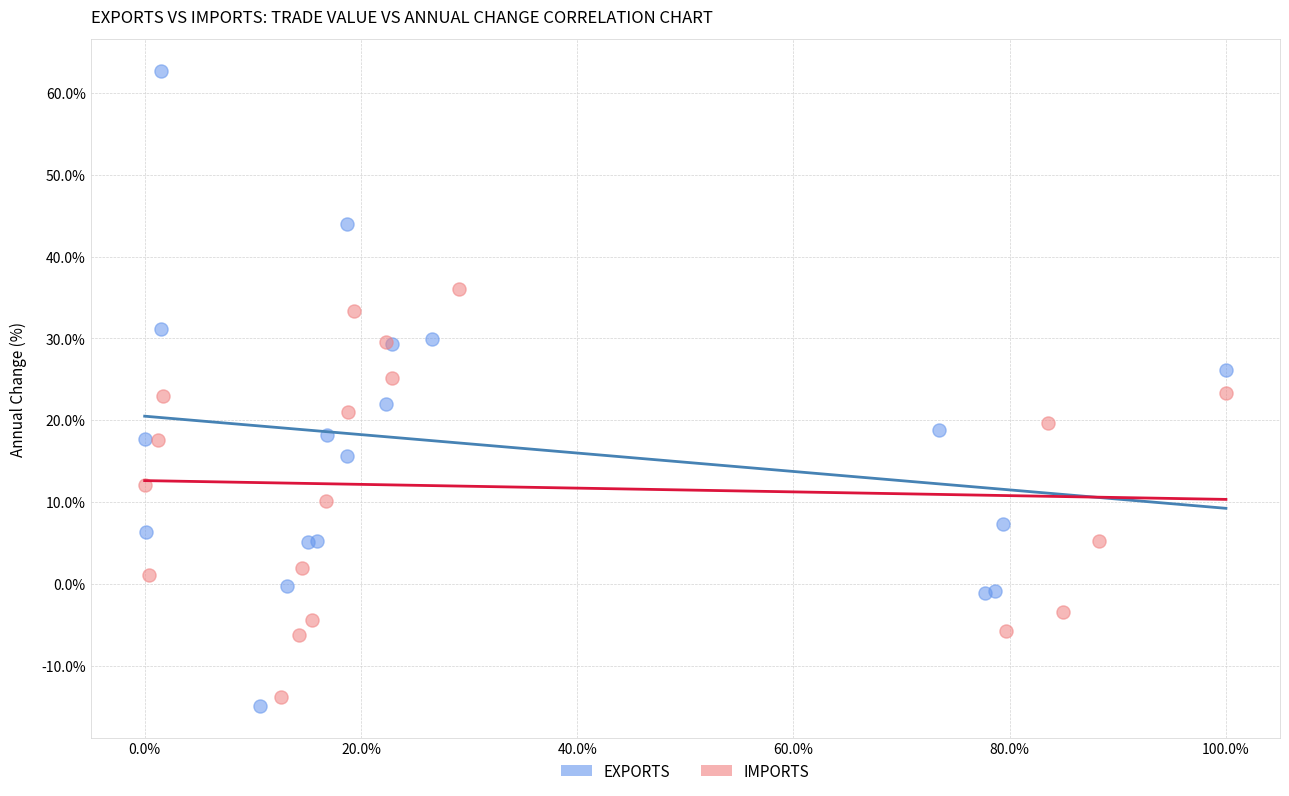

Which series has the widest spread of Y values?

EXPORTS